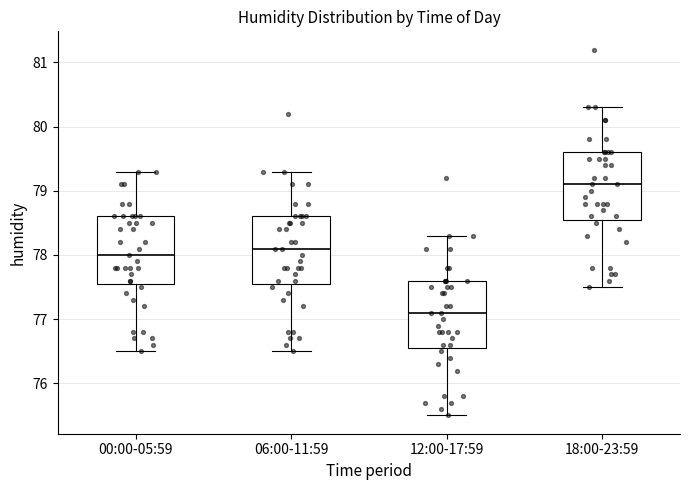

Reading left to right, transcribe this box plot: for each box, give where its median line is, the range the box spans, and where its two whiskers end, as read against the y-axis. The values are not printed on the chart, so give them approximately, as read against the axis.

00:00-05:59: median 78.0, box 77.6 to 78.6, whiskers 76.5 to 79.3
06:00-11:59: median 78.1, box 77.6 to 78.6, whiskers 76.5 to 79.3
12:00-17:59: median 77.1, box 76.6 to 77.6, whiskers 75.5 to 78.3
18:00-23:59: median 79.1, box 78.6 to 79.6, whiskers 77.5 to 80.3